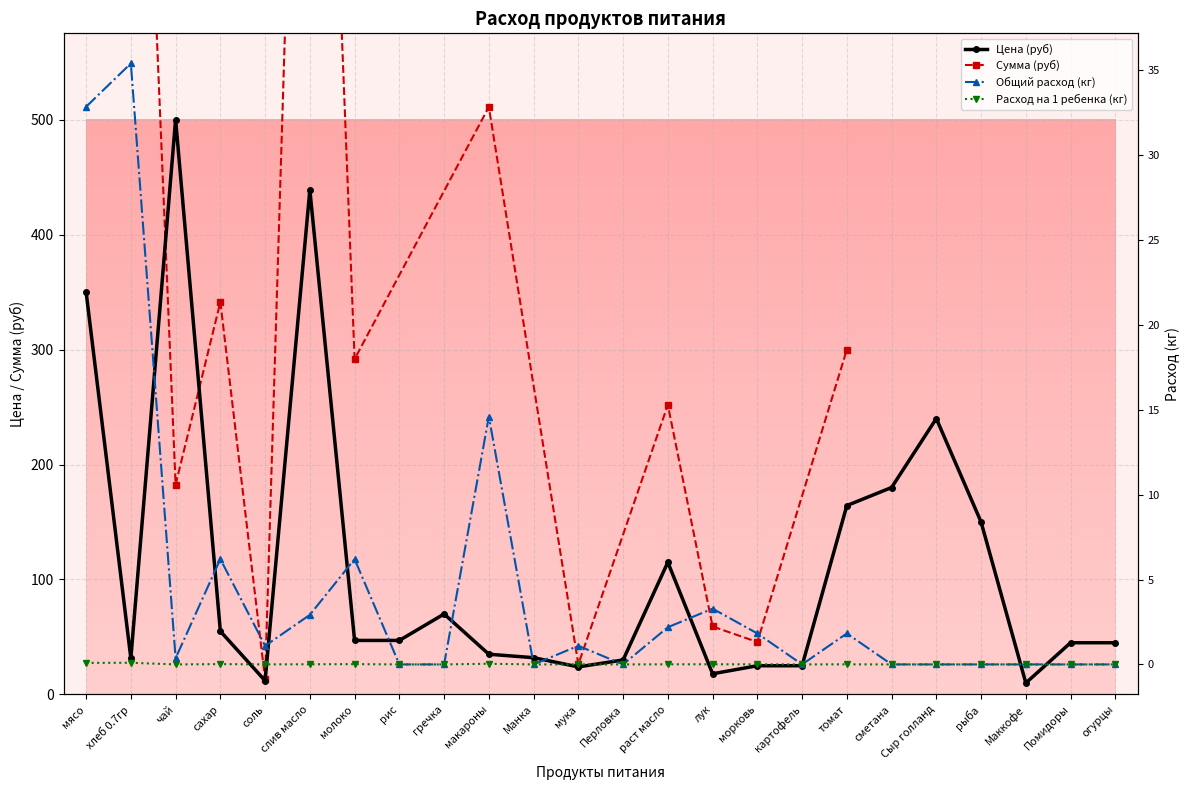

Between молоко and гречка, which series saw the biggest shift?

Цена